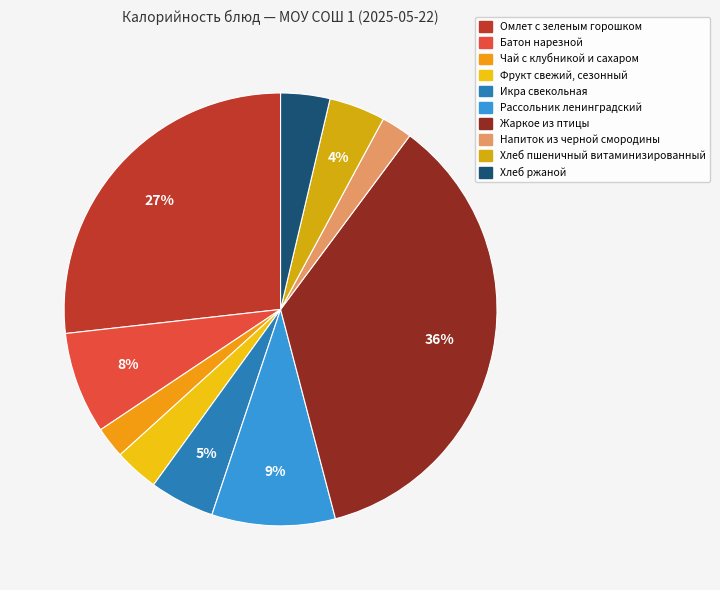

What percentage do Икра свекольная and Хлеб ржаной together represent?

8.5%